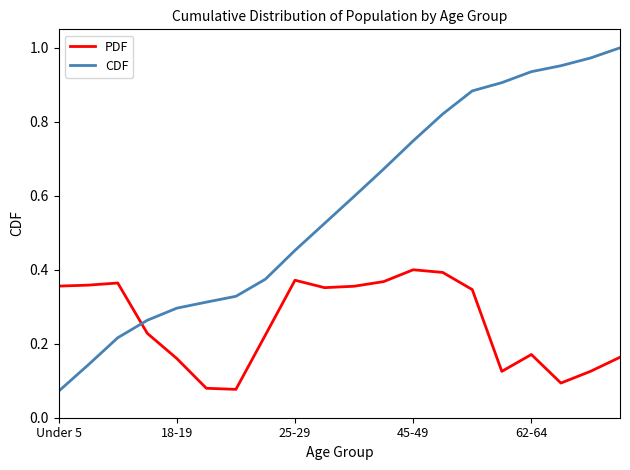

How many distinct data groups are displayed?

2